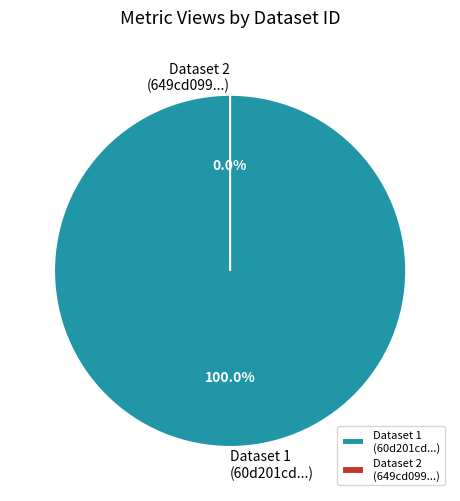

How many slices are in this pie chart?

2